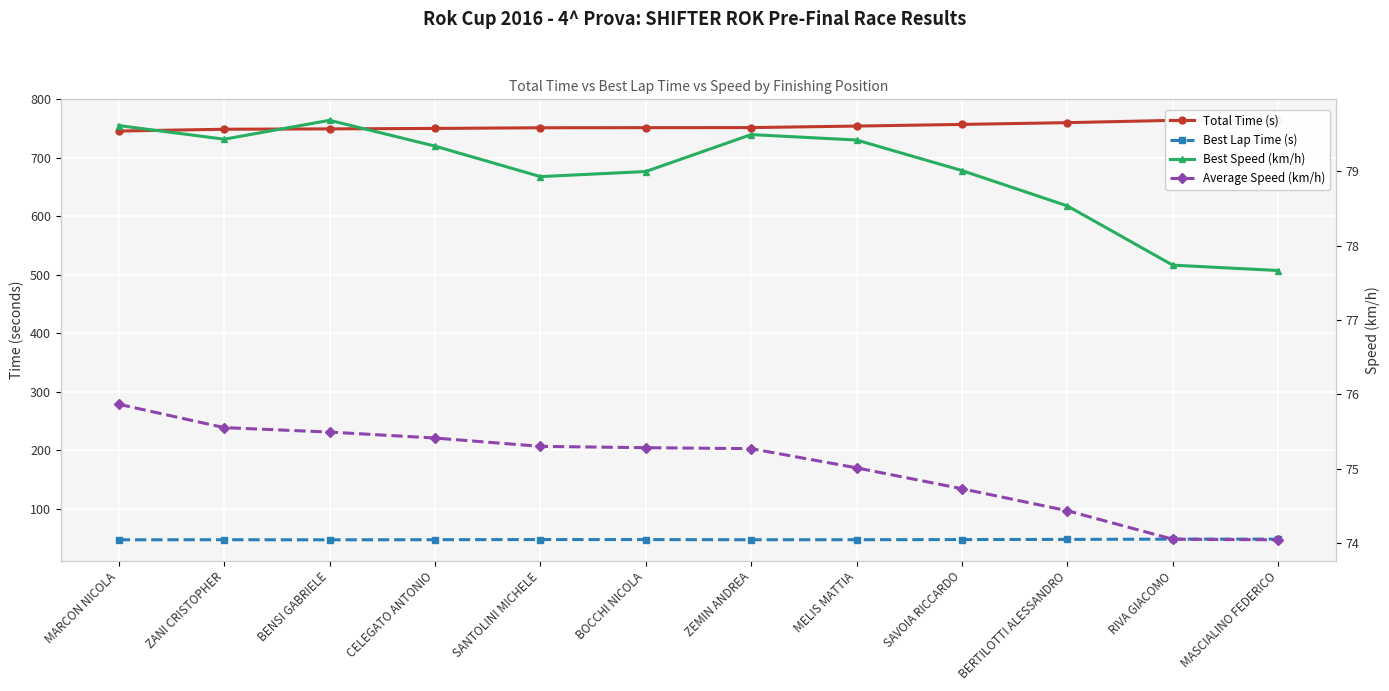

What is the difference between the second highest and minimum values in the Average Speed (km/h) series?

1.5